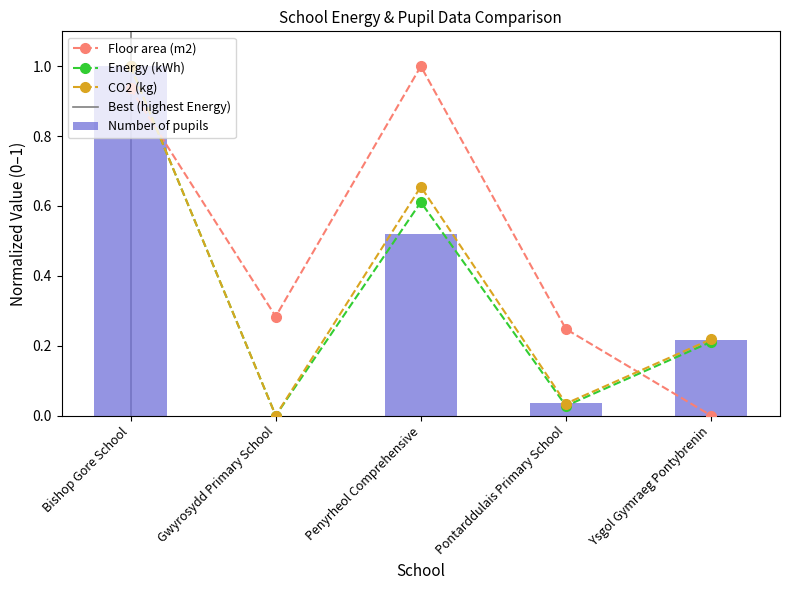

Is it true that Energy (kWh) equals -0.4 at Gwyrosydd Primary School?

False